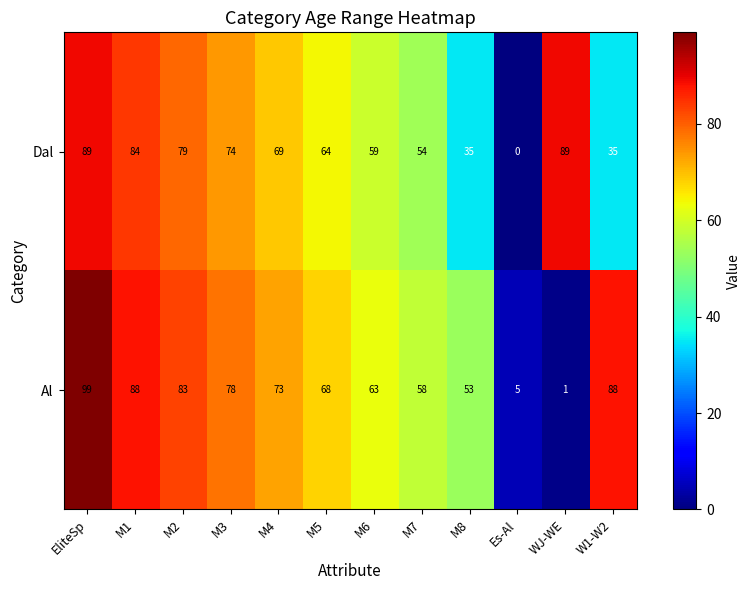

At how many categories does at least one series exceed 50?

11